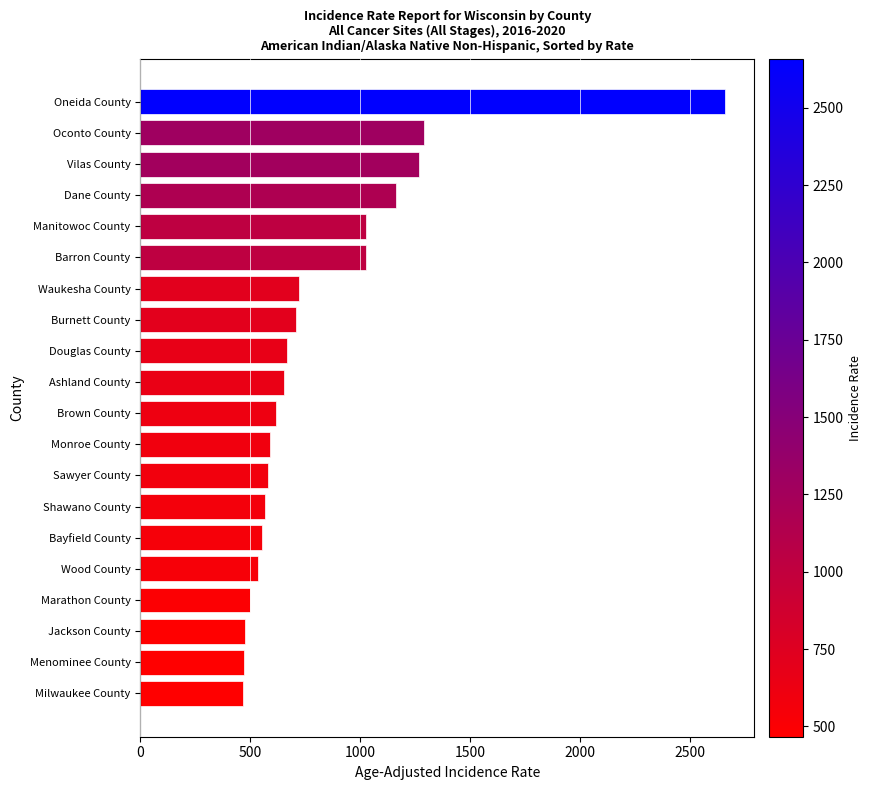

What is the maximum value shown in the chart?

2659.1